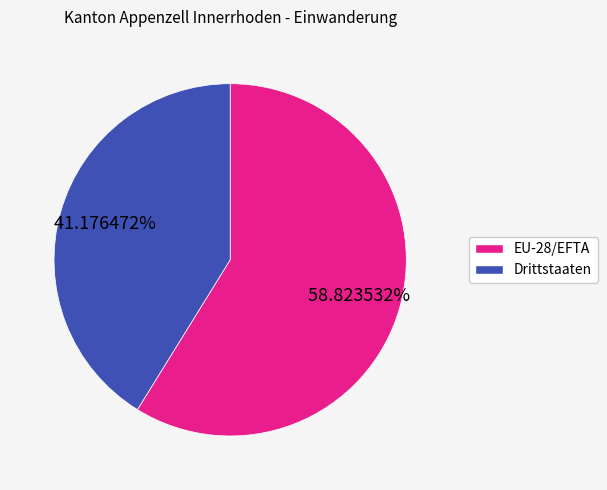

Which has a higher value, EU-28/EFTA or Drittstaaten?

EU-28/EFTA